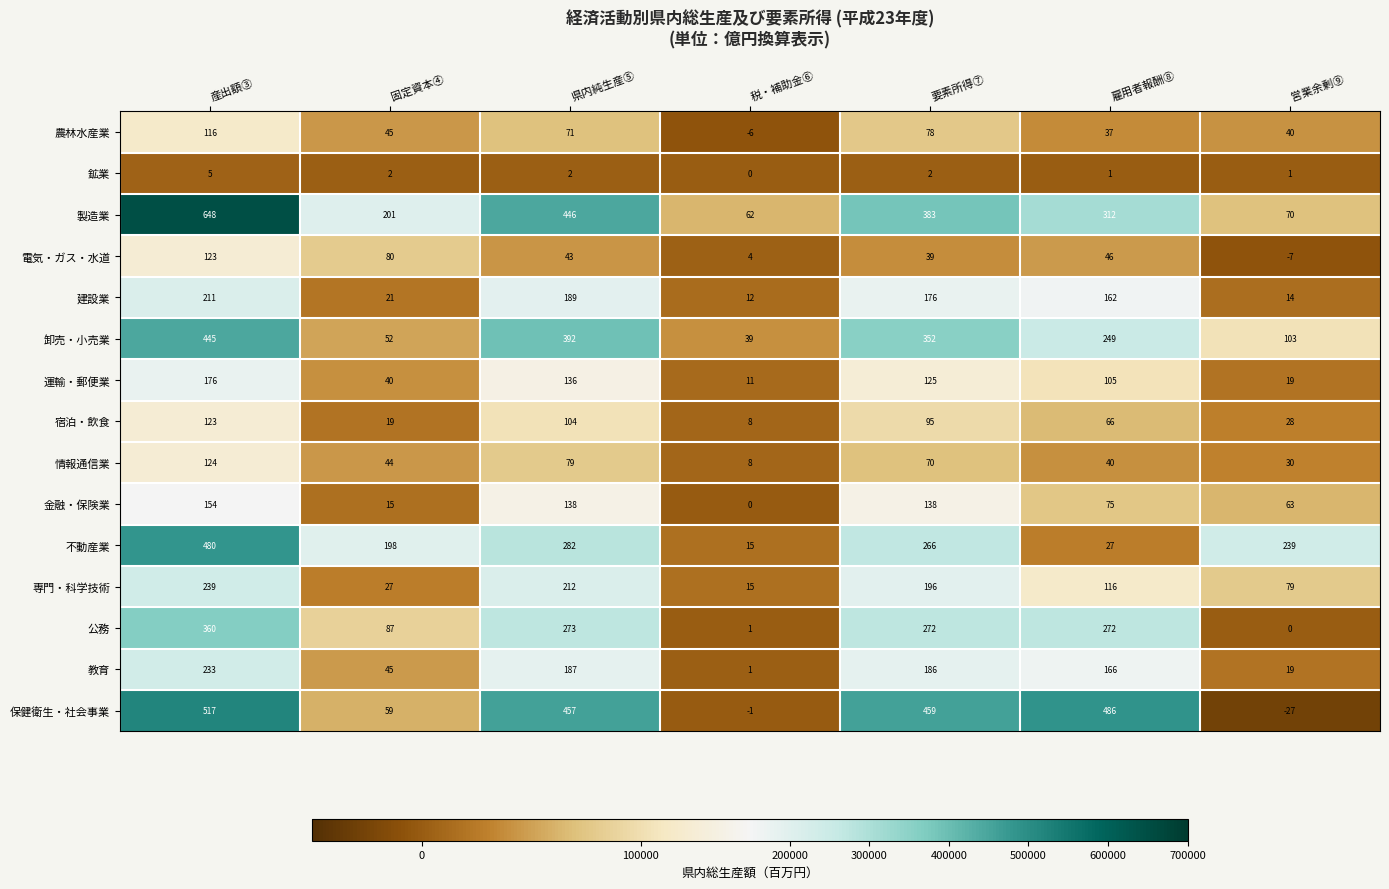

Between 産出額③ and 営業余剰⑨, which series saw the biggest shift?

製造業